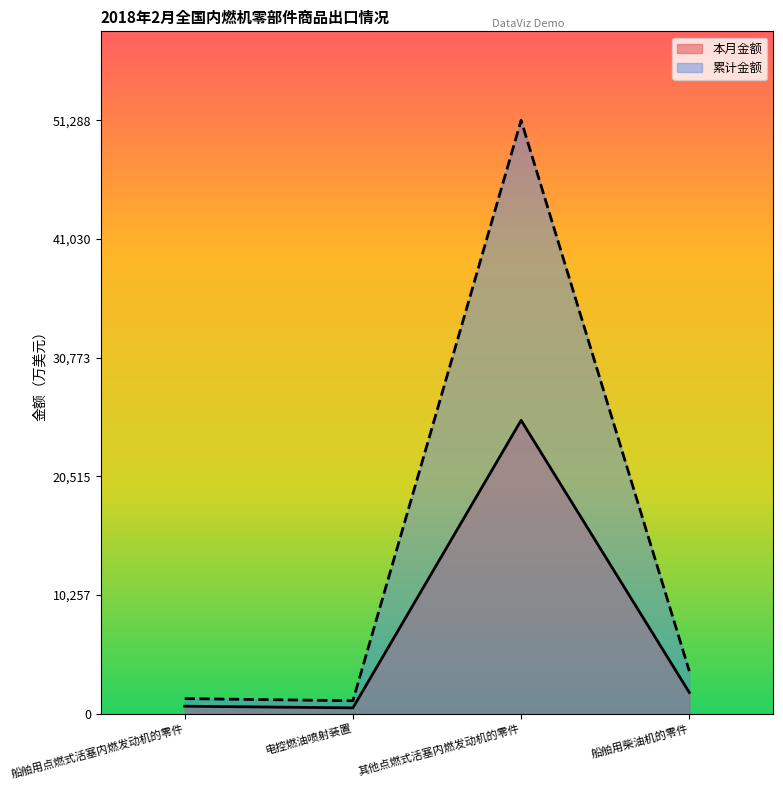

True or false: 本月金额 and 累计金额 cross at least once.

False